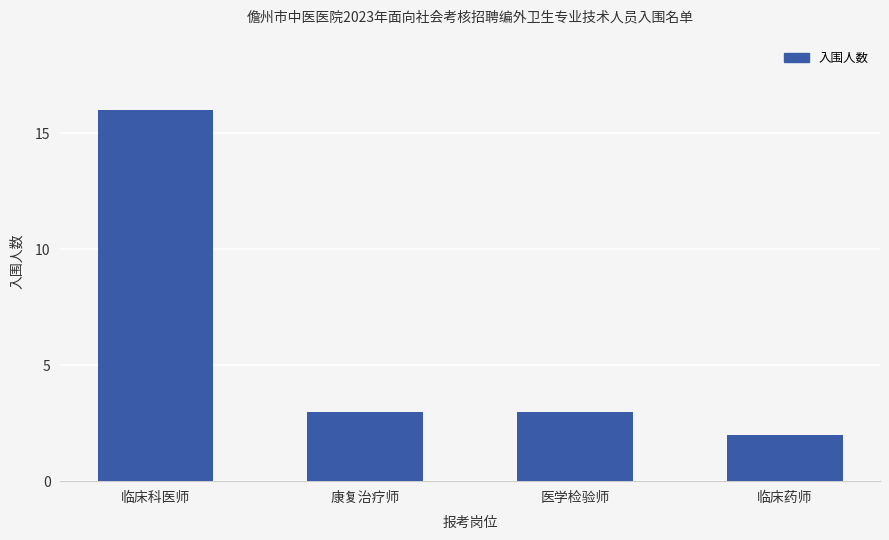

At which category does the chart reach its peak across all series?

临床科医师